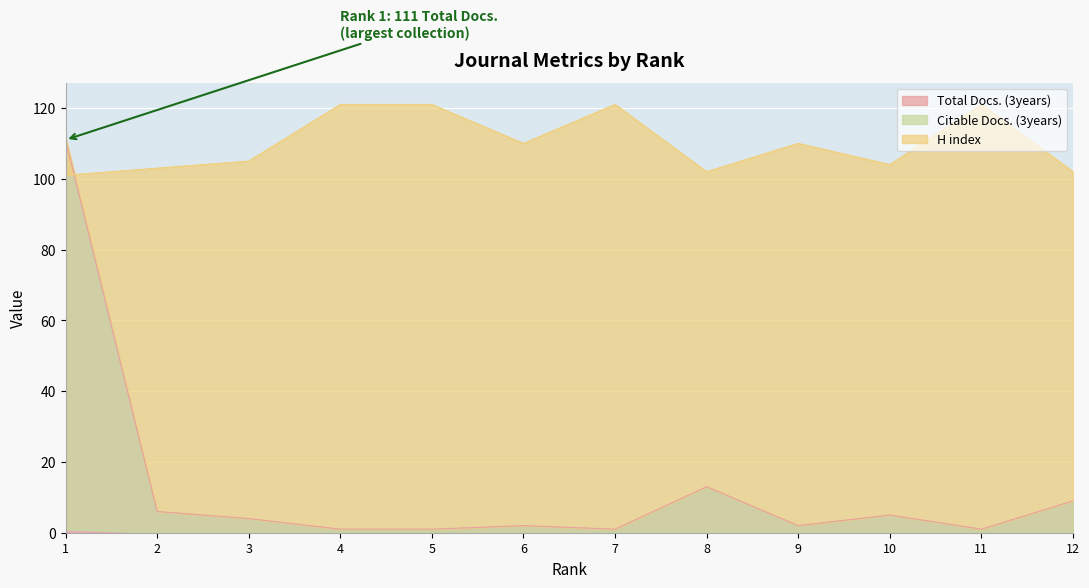

What is the total value across all series at 6?

112